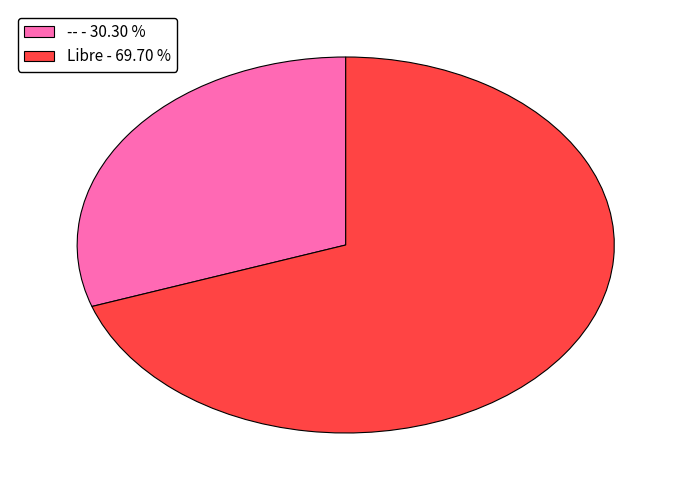

Combined, do Libre - 69.70 % and -- - 30.30 % account for over 50%?

Yes